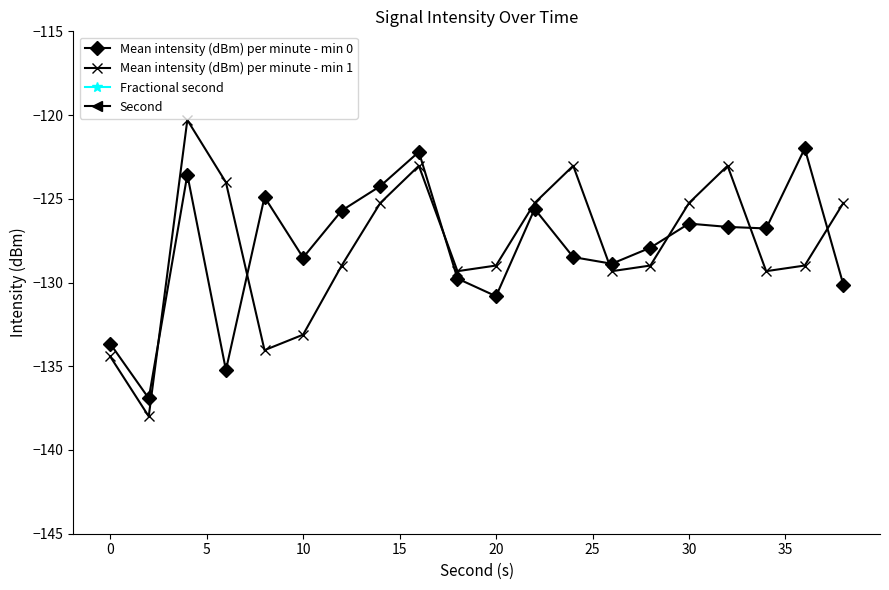

What are all the series names shown in the legend?

Mean intensity (dBm) per minute - min 0, Mean intensity (dBm) per minute - min 1, Fractional second, Second